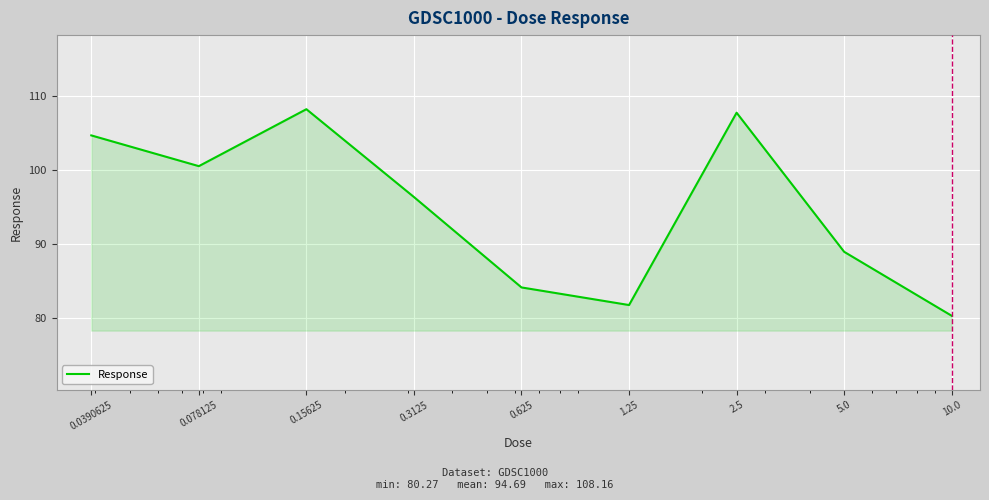

What is the minimum value shown in the chart?

80.3